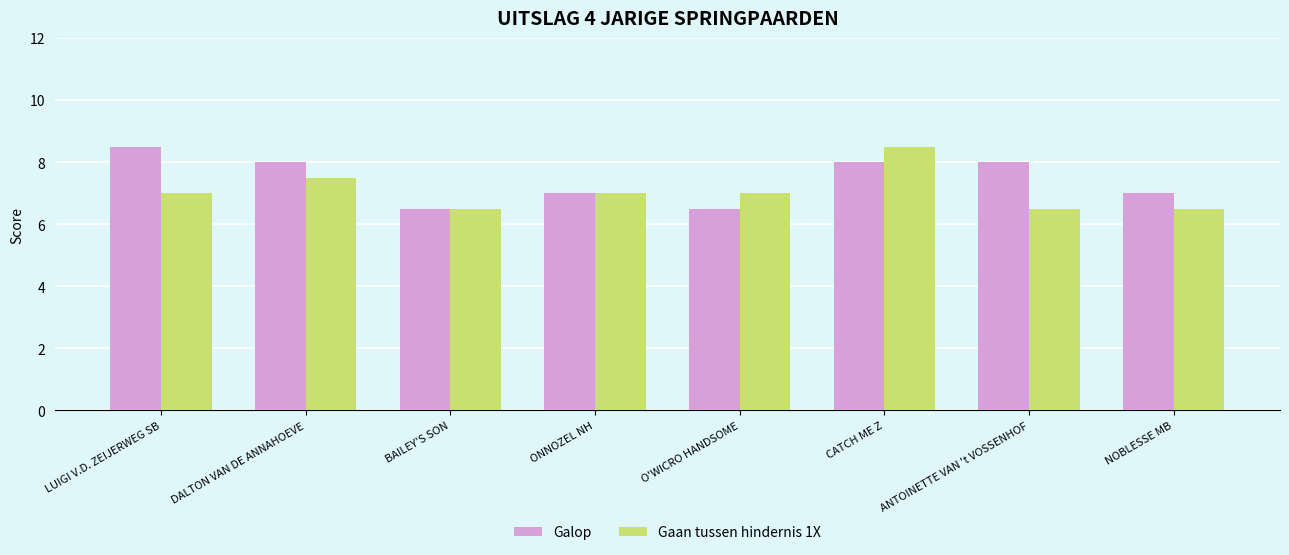

How many bars are there in total?

16